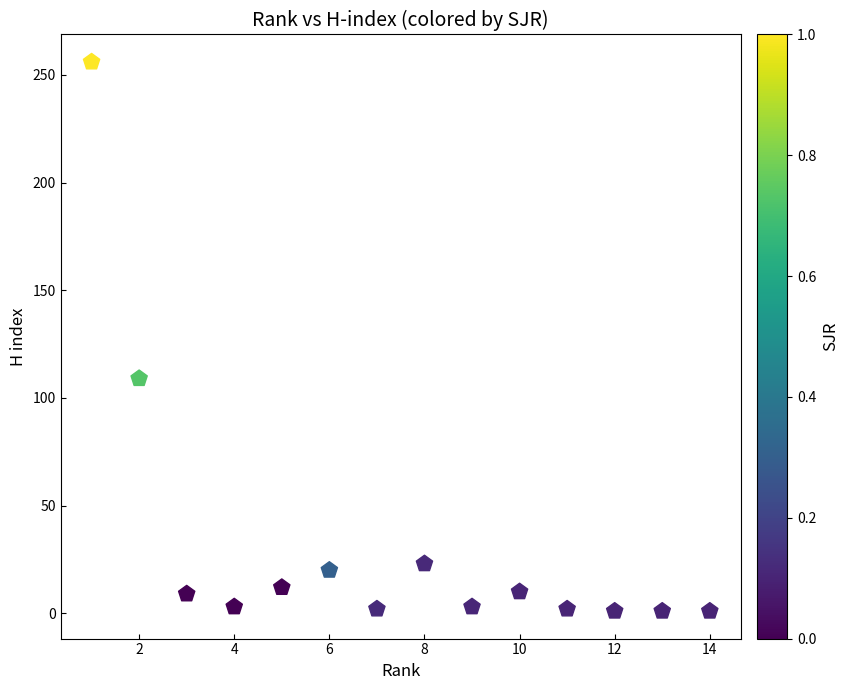

What Y value in the scatter plot is closest to 128?

109